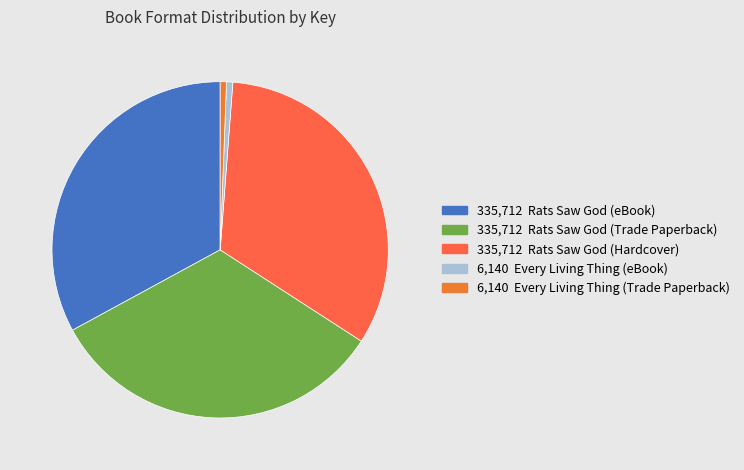

Rank the categories by value from lowest to highest.

Every Living Thing (eBook), Every Living Thing (Trade Paperback), Rats Saw God (eBook), Rats Saw God (Trade Paperback), Rats Saw God (Hardcover)